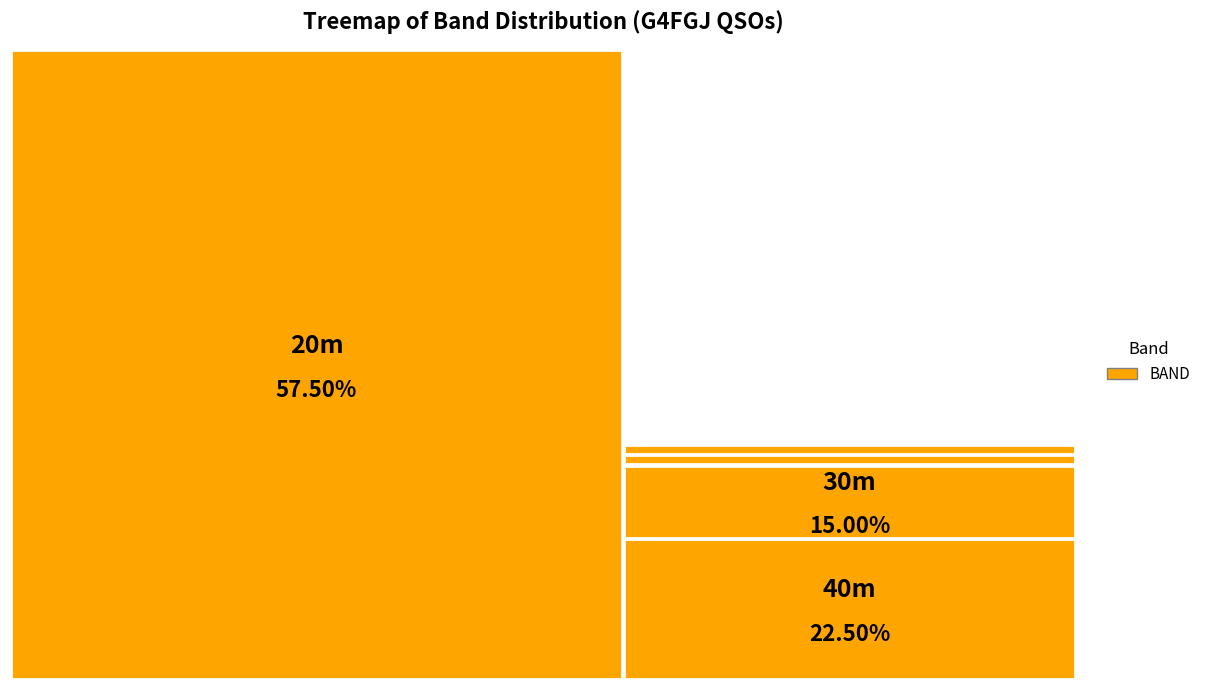

Combined, do 21 and 16 account for over 50%?

No